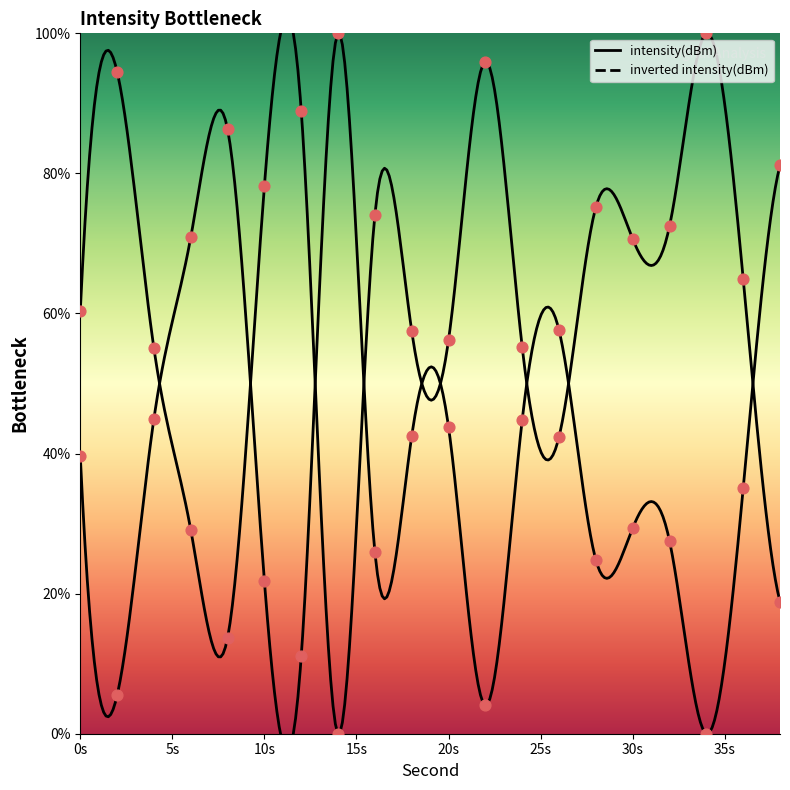

What is the ratio of the value at 22 to the value at 18?

1.7